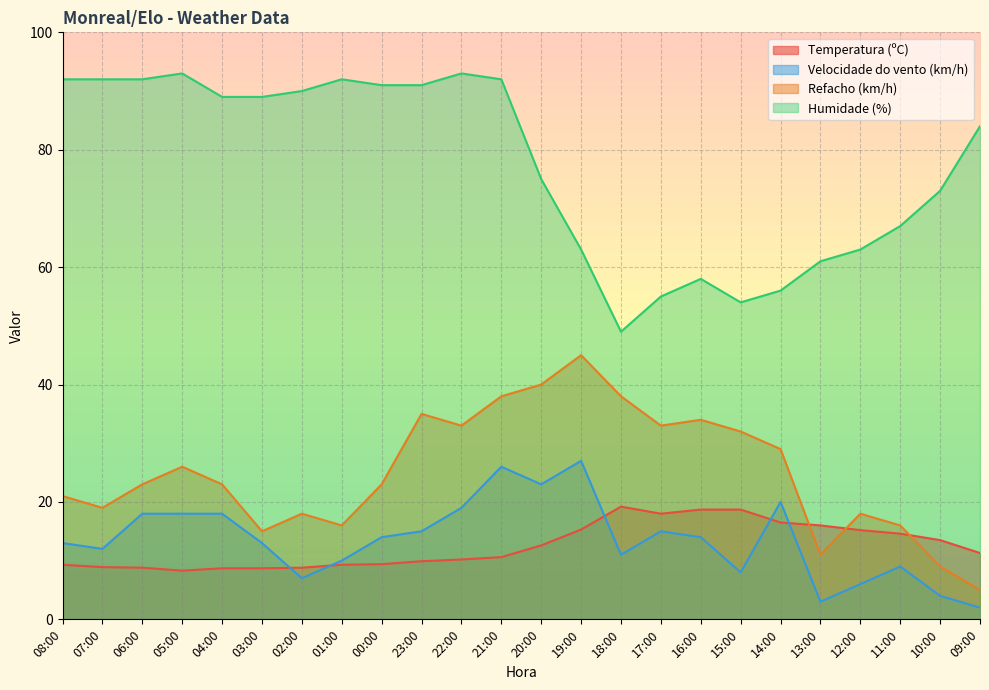

What is the difference between the maximum and second lowest values in the Temperatura (ºC) series?

10.5